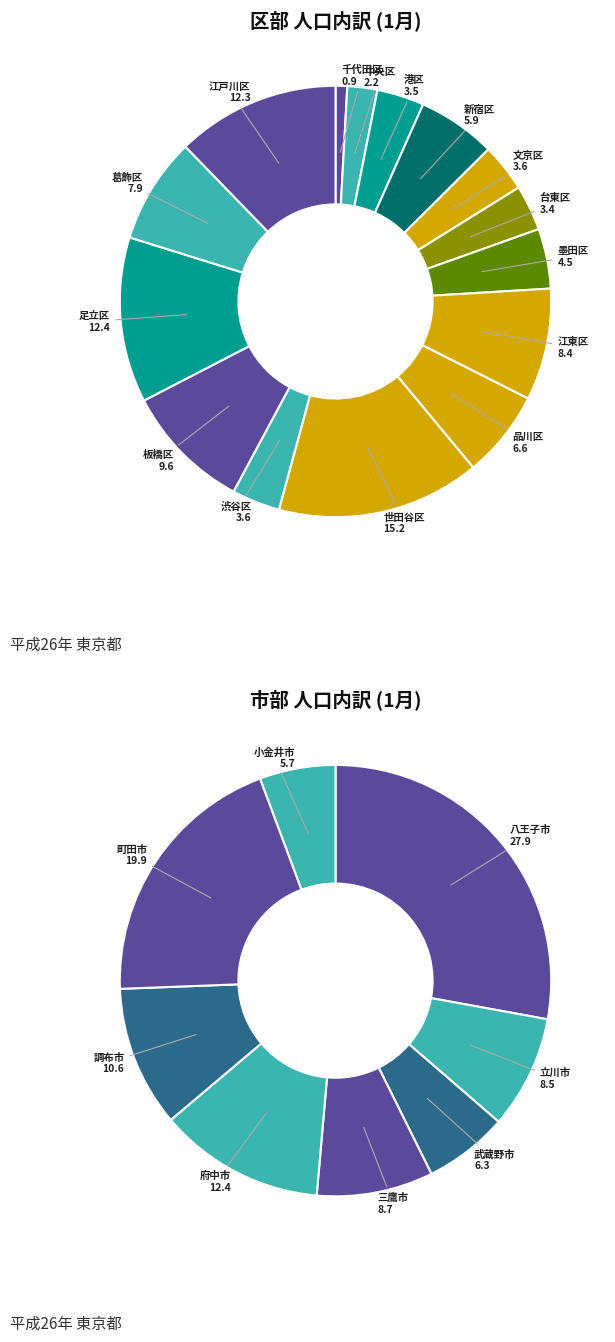

True or false: 墨田区 accounts for 4% of the total.

True